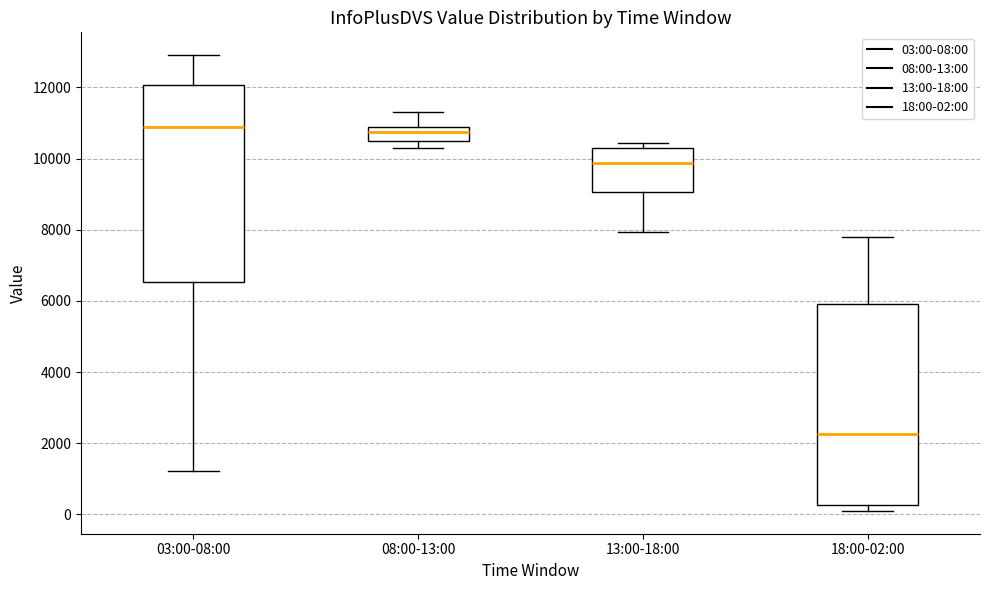

Where is the lower edge of the box for 18:00-02:00 on the y-axis? The values are not printed on the chart, so give them approximately, as read against the axis.

200